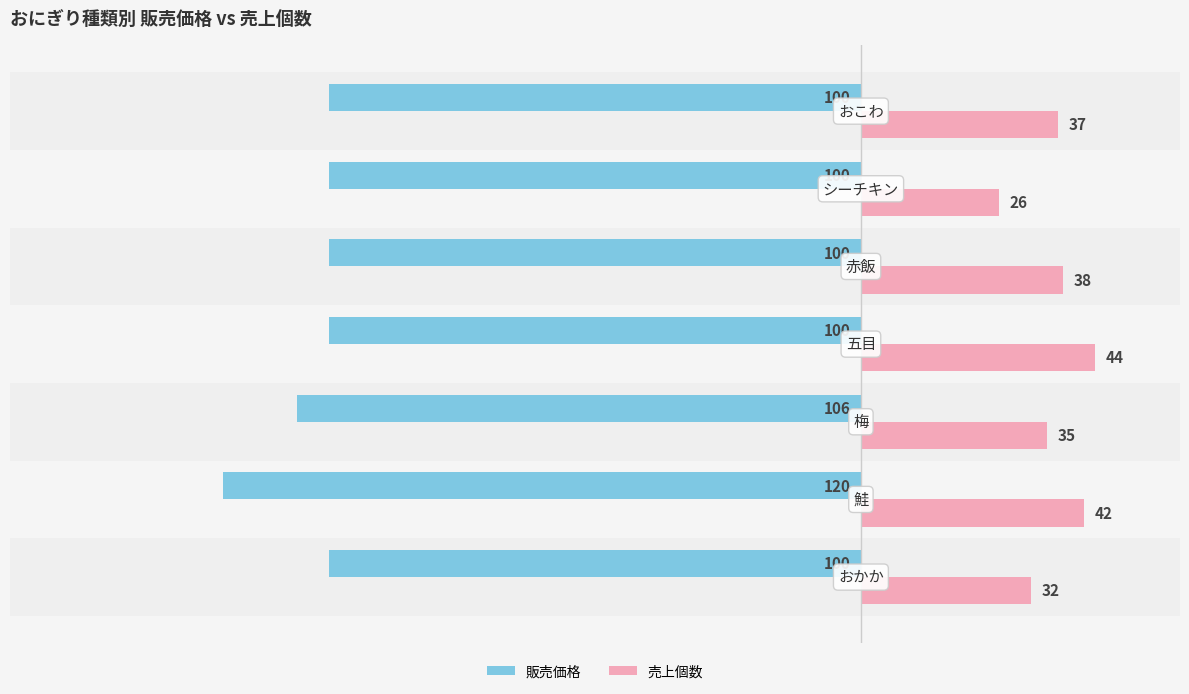

Which series has the largest total across all categories?

売上個数